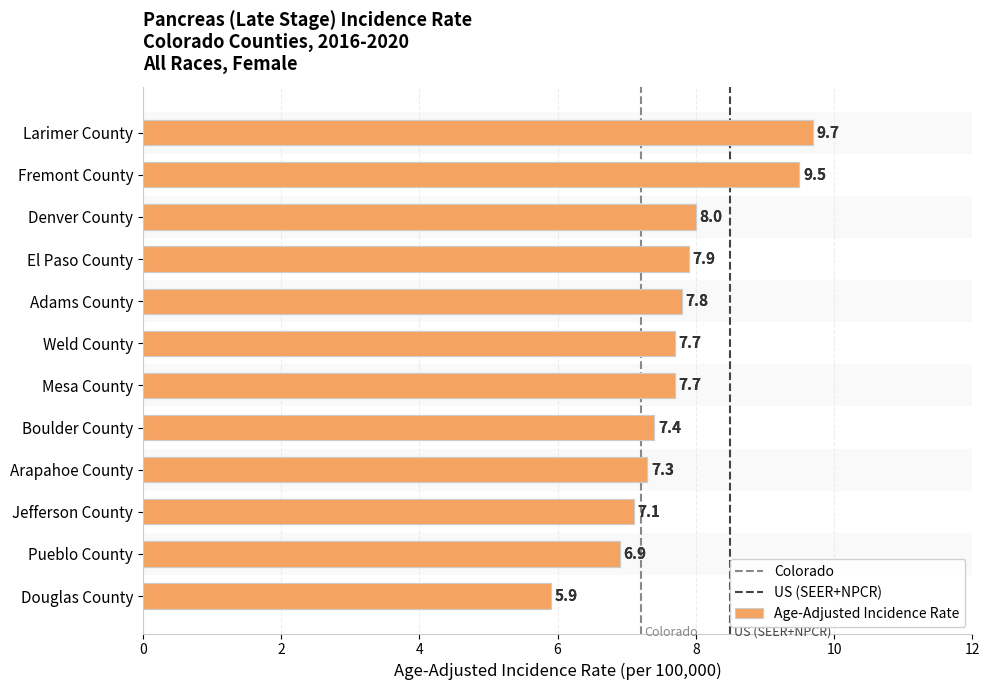

Reading left to right, list all the values displayed in this chart.

9.7	9.5	8.0	7.9	7.8	7.7	7.7	7.4	7.3	7.1	6.9	5.9